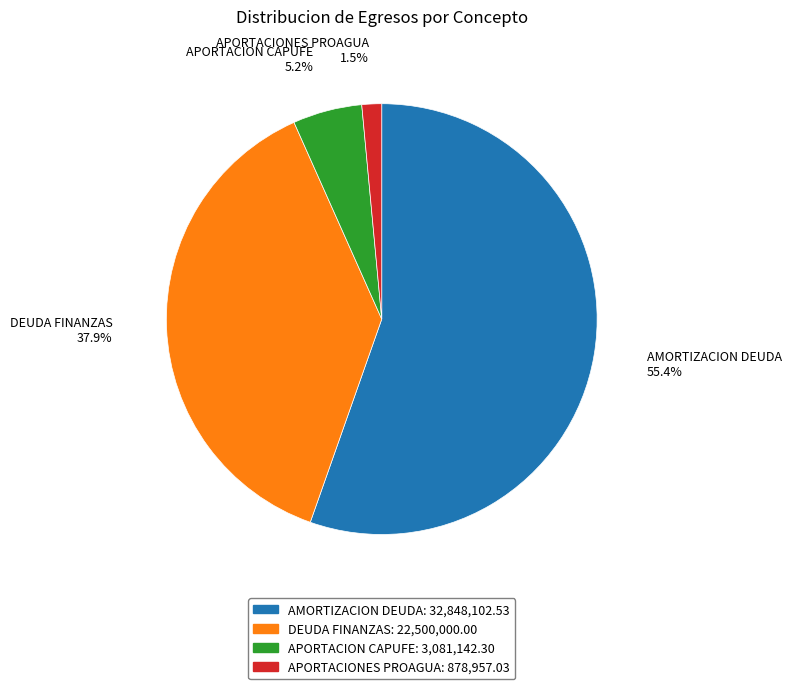

Do DEUDA FINANZAS and AMORTIZACION DEUDA together represent more than half of the pie?

Yes